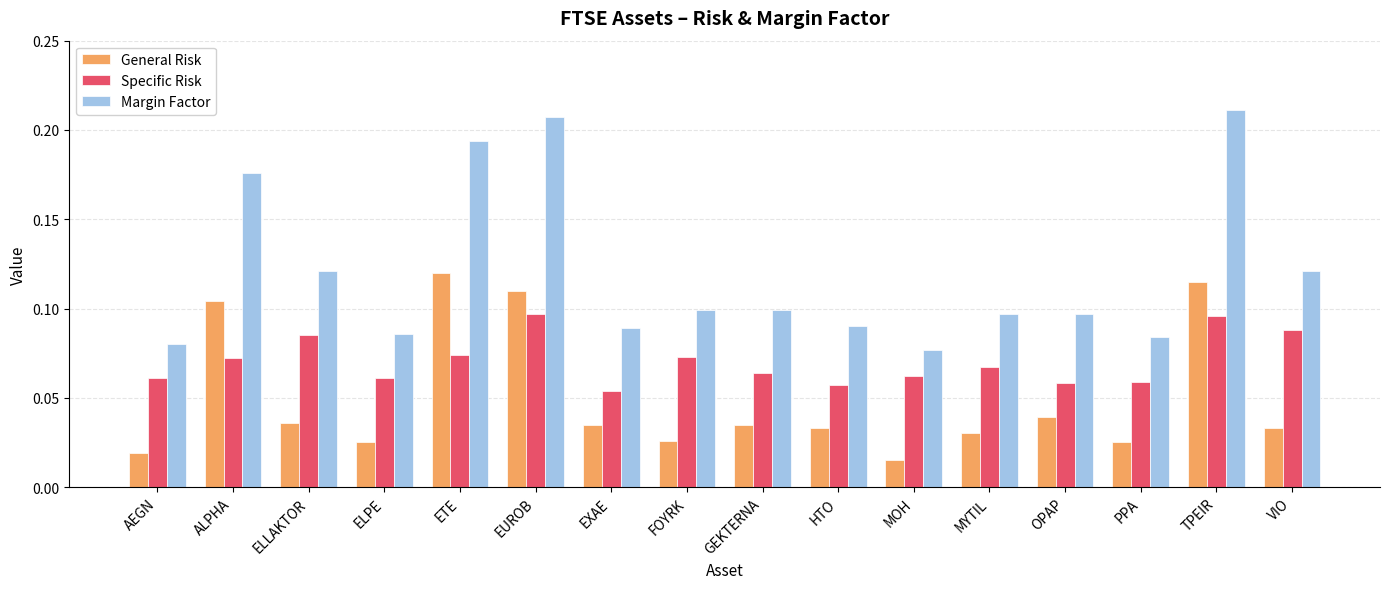

What is the sum of all Specific Risk values?

1.1